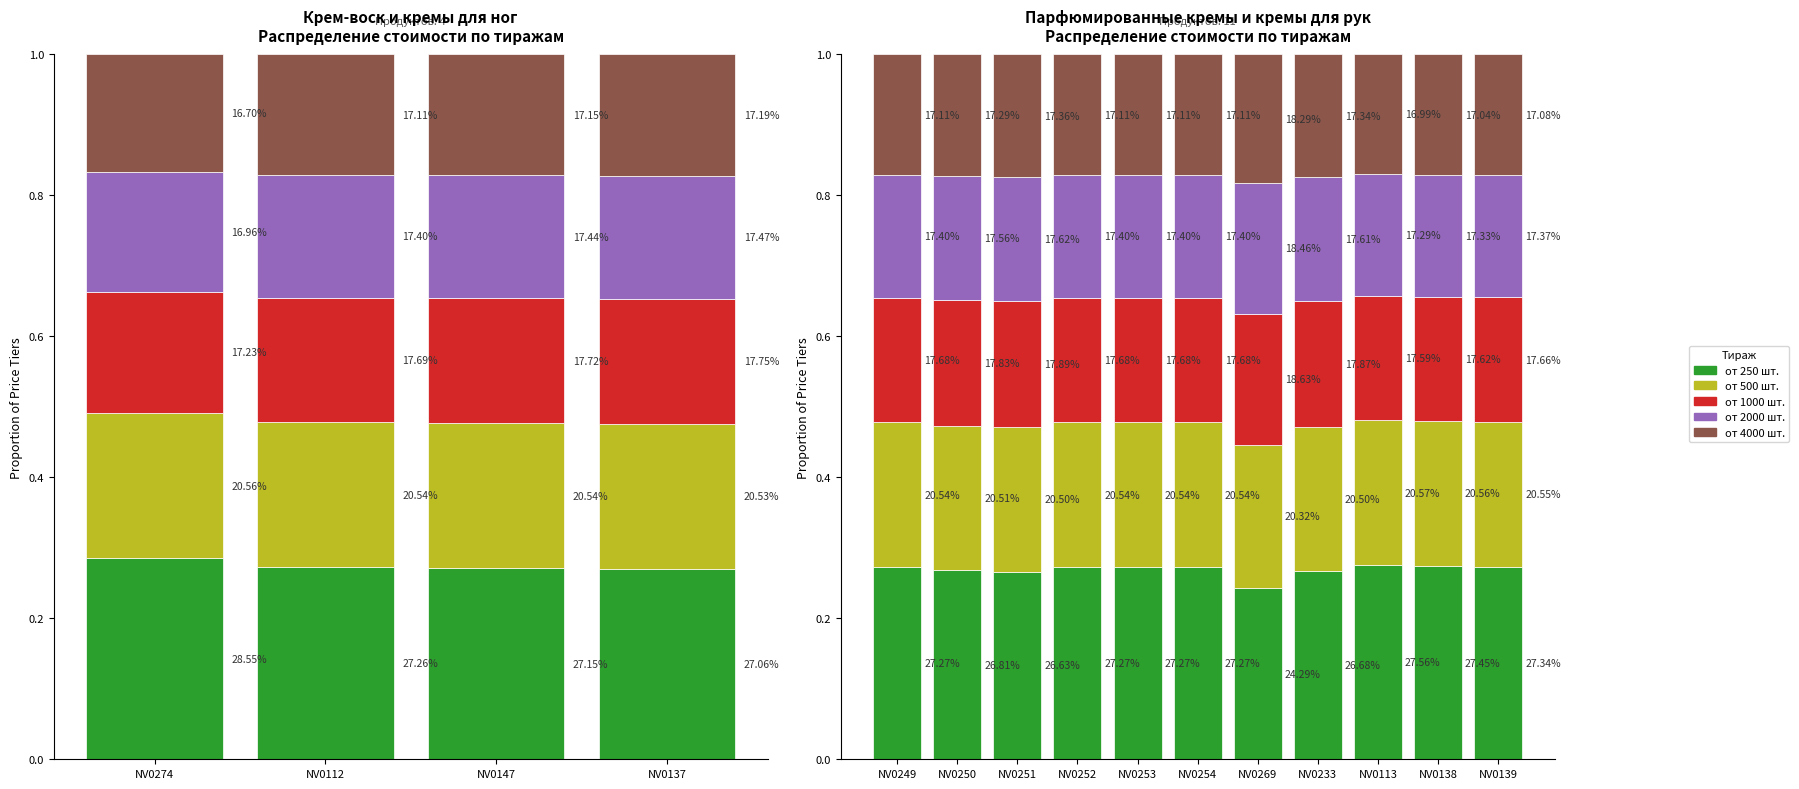

Does the chart contain stacked bars?

No